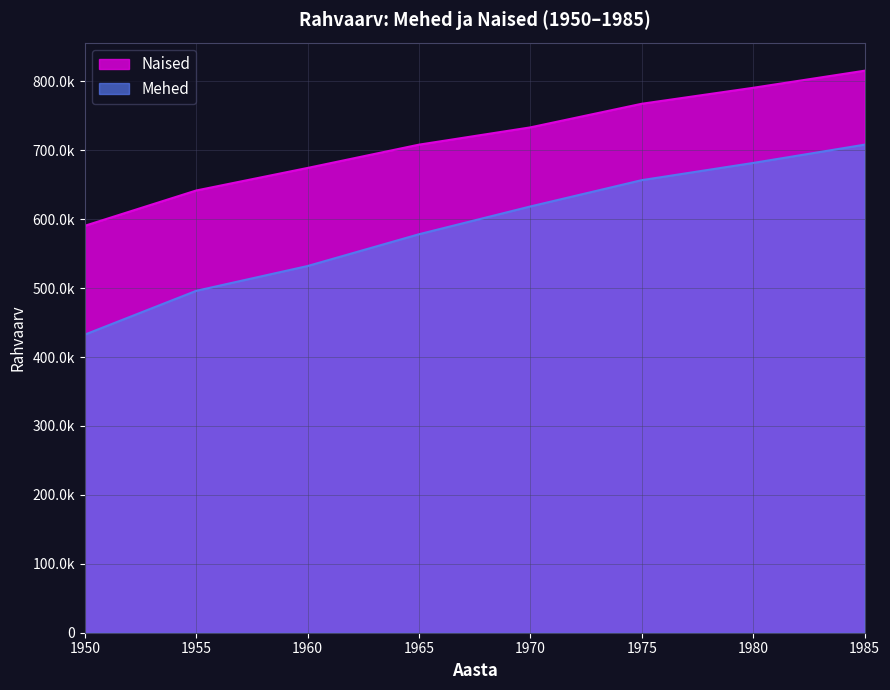

What is the difference between the highest and lowest values at 1955?

145570